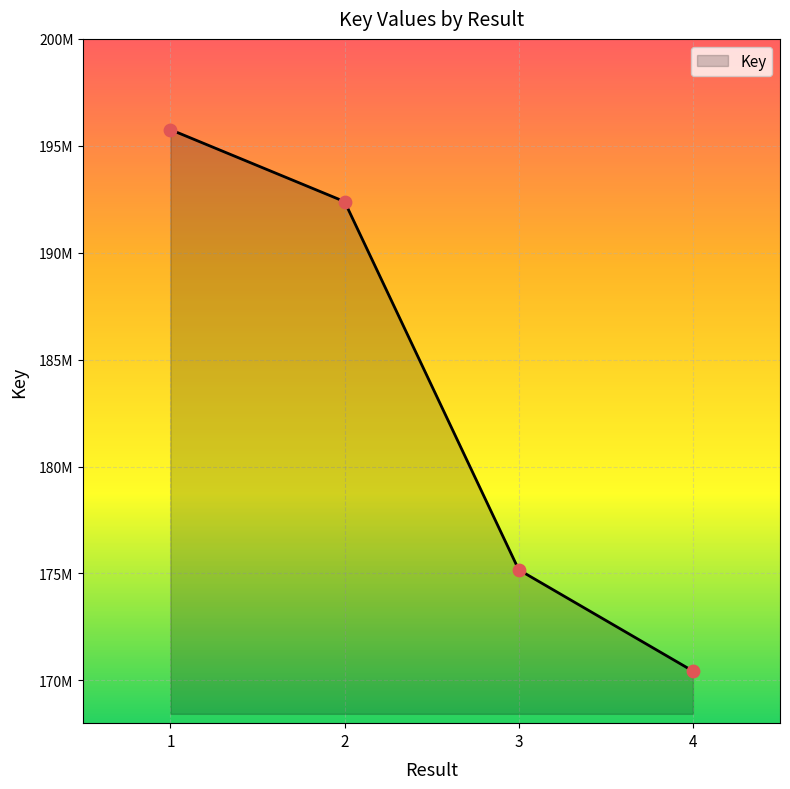

Approximately how many times larger is the value at 1 compared to 2?

1.0